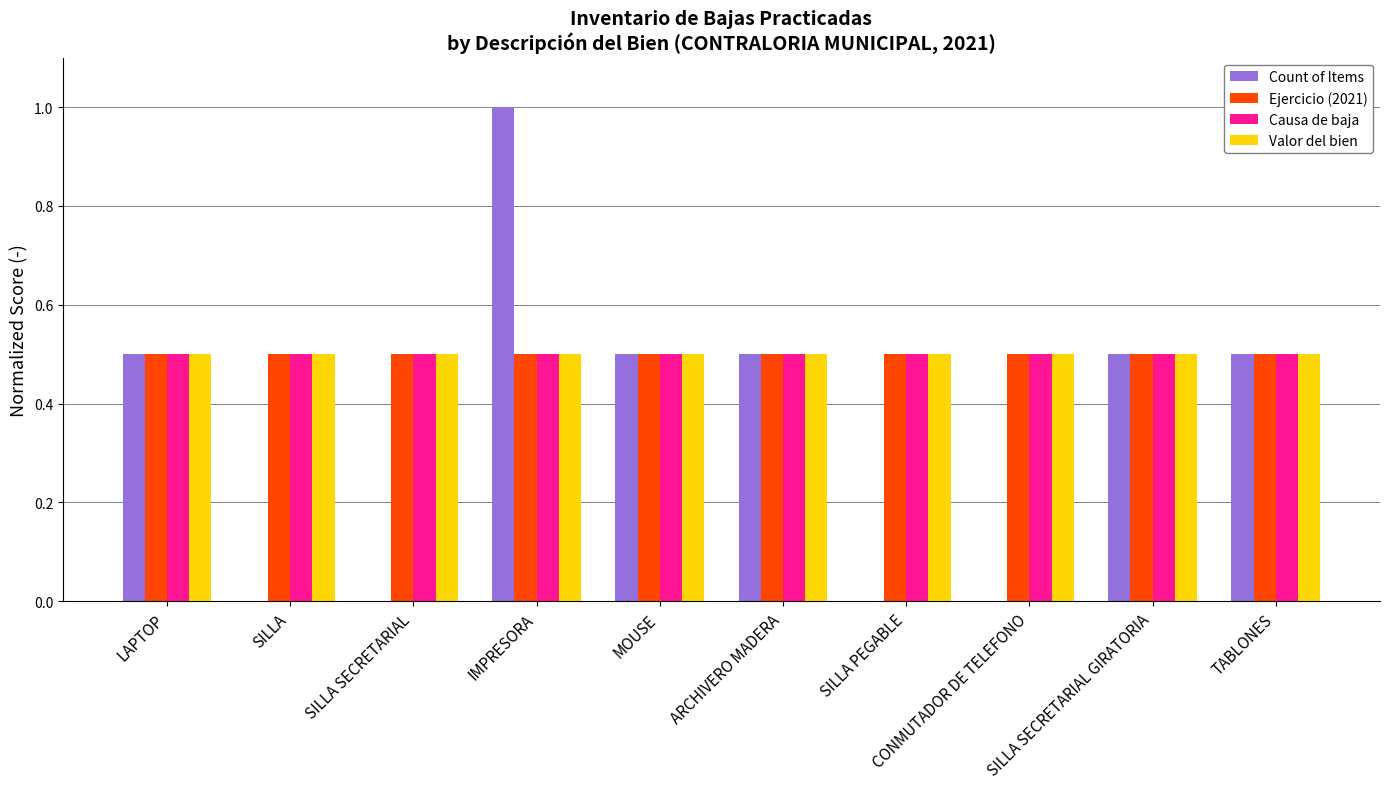

How many distinct data groups are displayed?

4